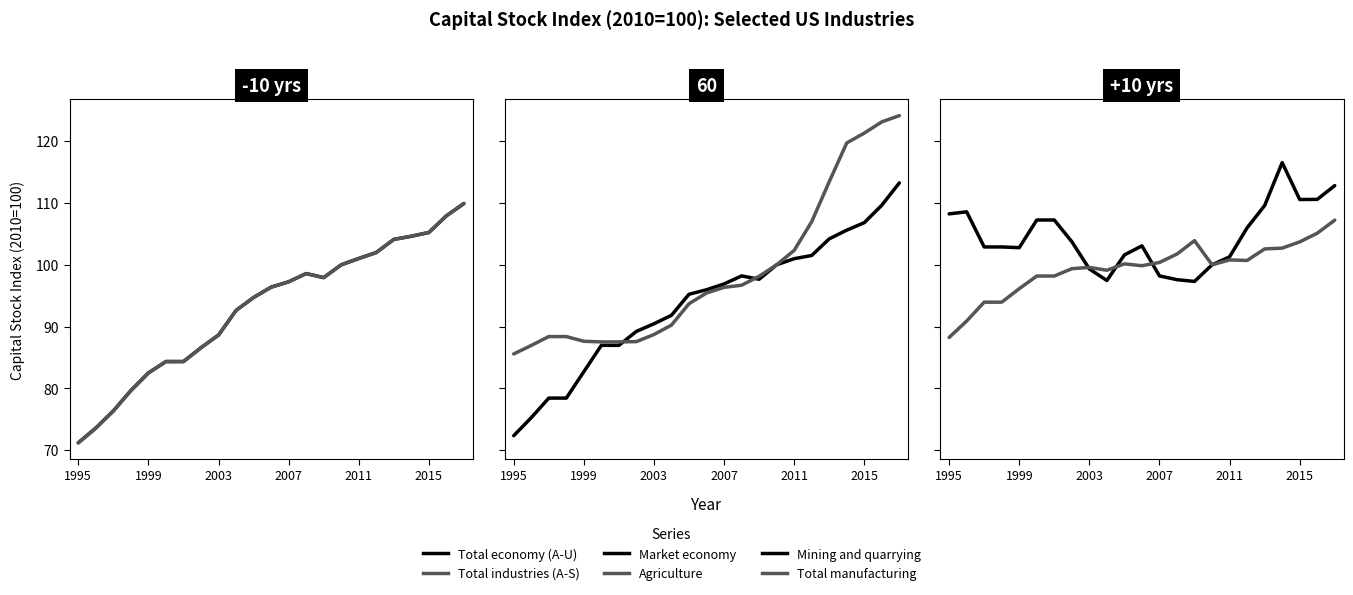

In Total economy (A-U), how many points are higher than both neighbors (excluding endpoints)?

1